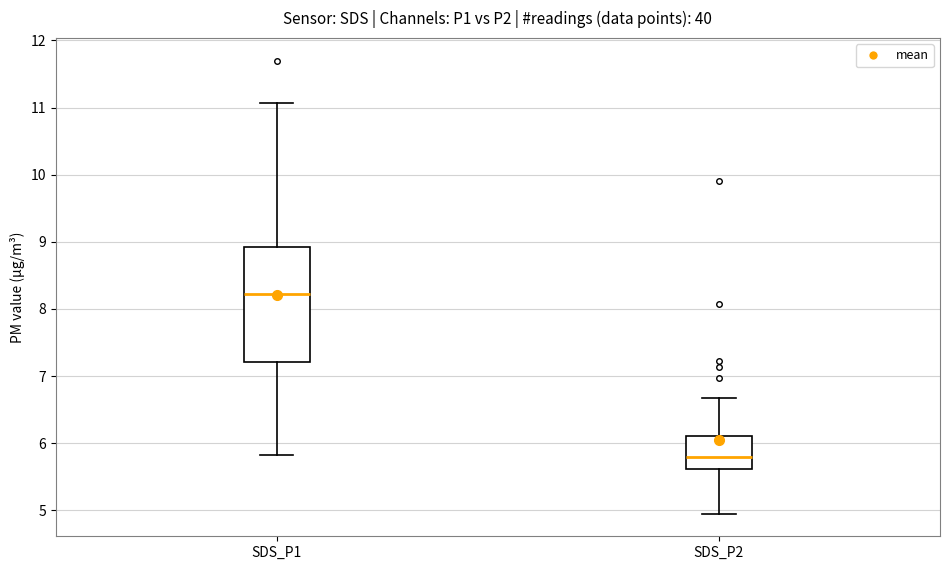

Which box is the tallest, from its lower edge to its upper edge?

SDS_P1